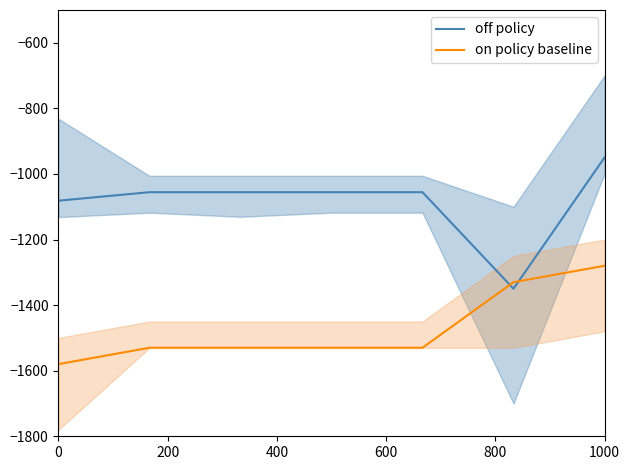

At which label does off policy reach its peak?

1000